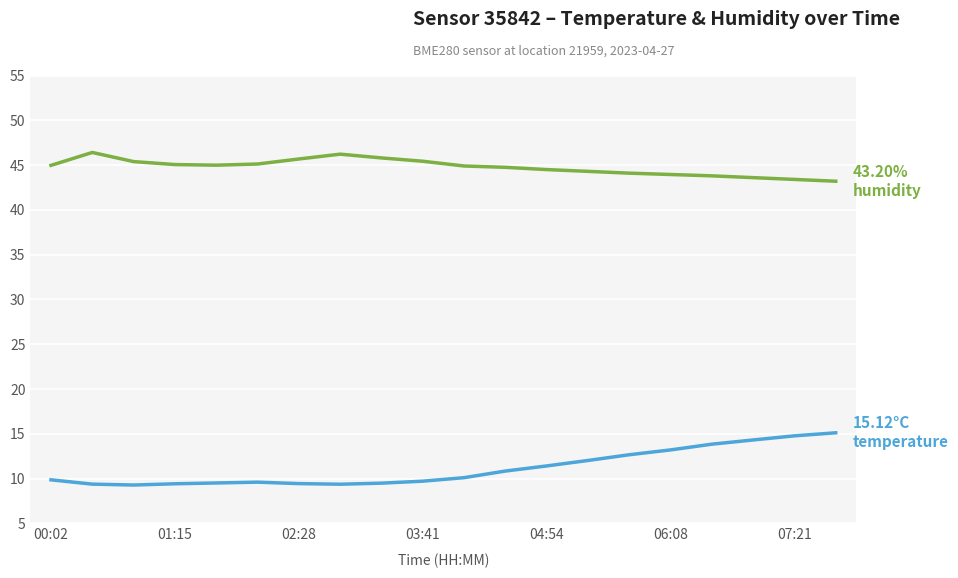

Does the chart have visible grid lines?

Yes